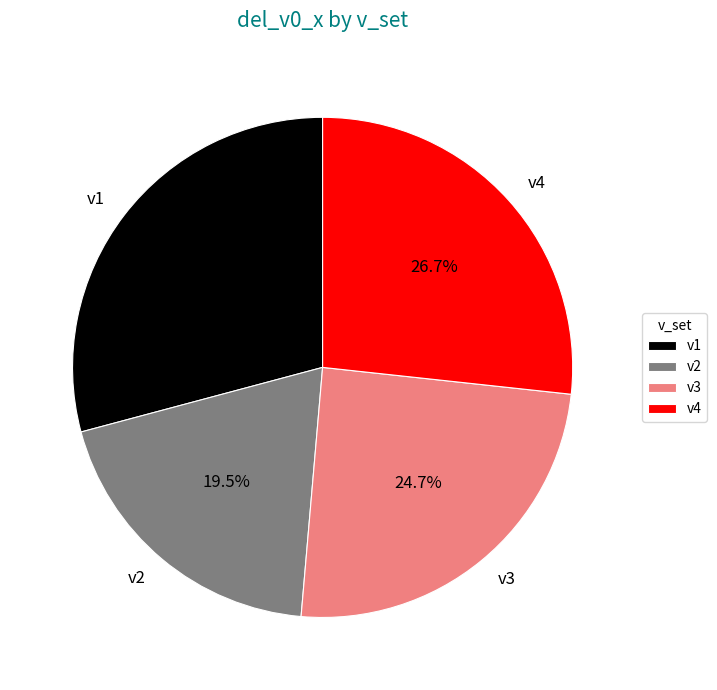

Which slice is the smallest?

v2